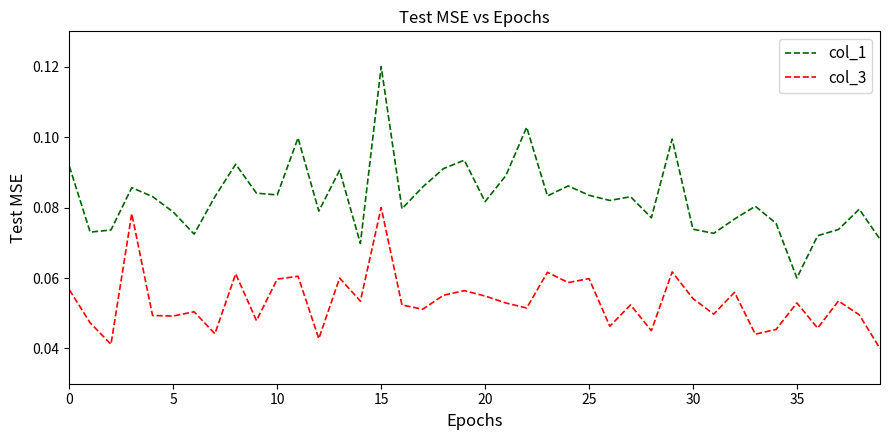

List the series in order of their peak value, highest first.

col_1, col_3